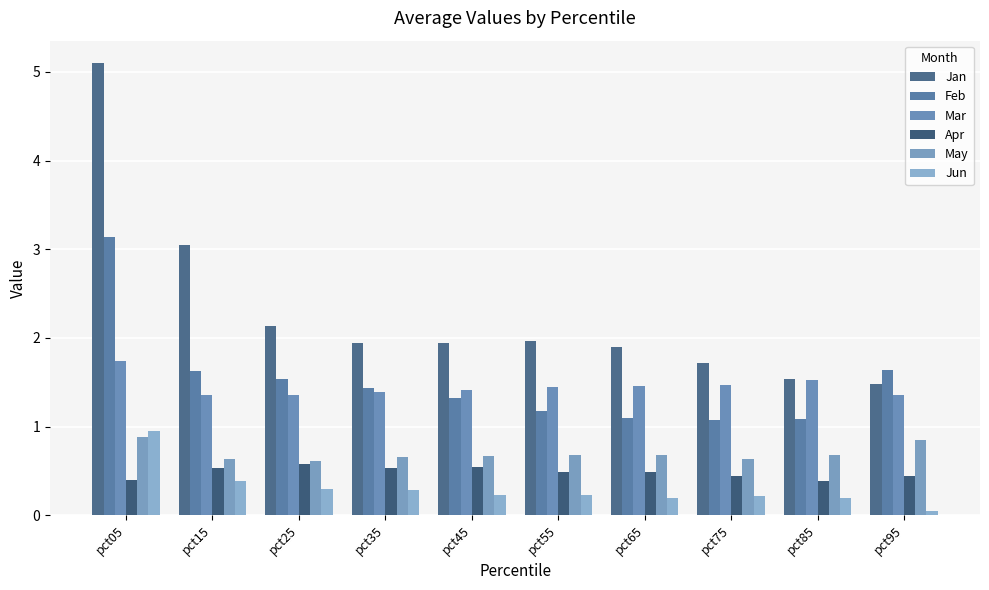

Which category has the highest value across all series?

pct05